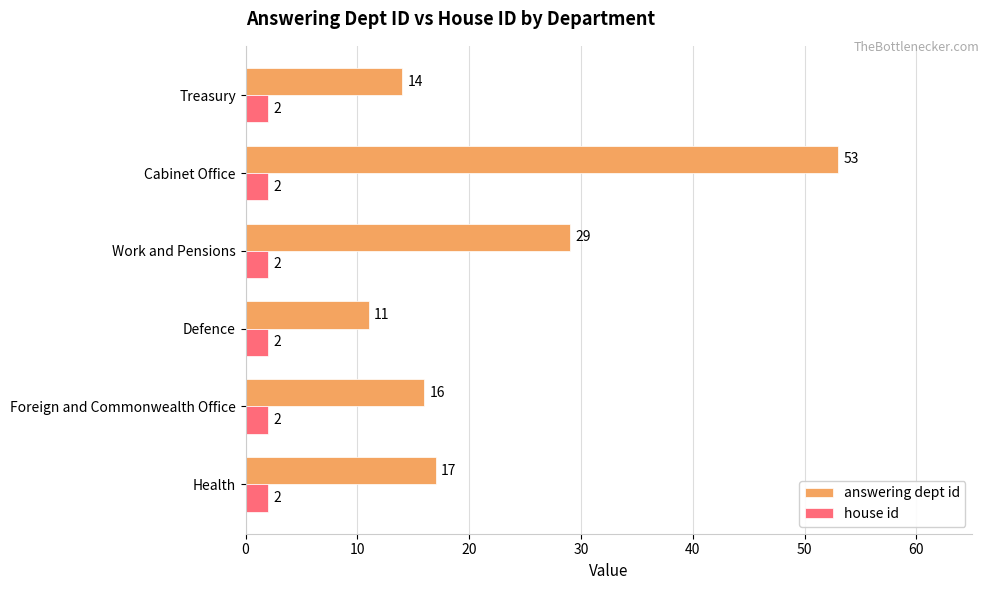

At which category does the chart reach its peak across all series?

Cabinet Office